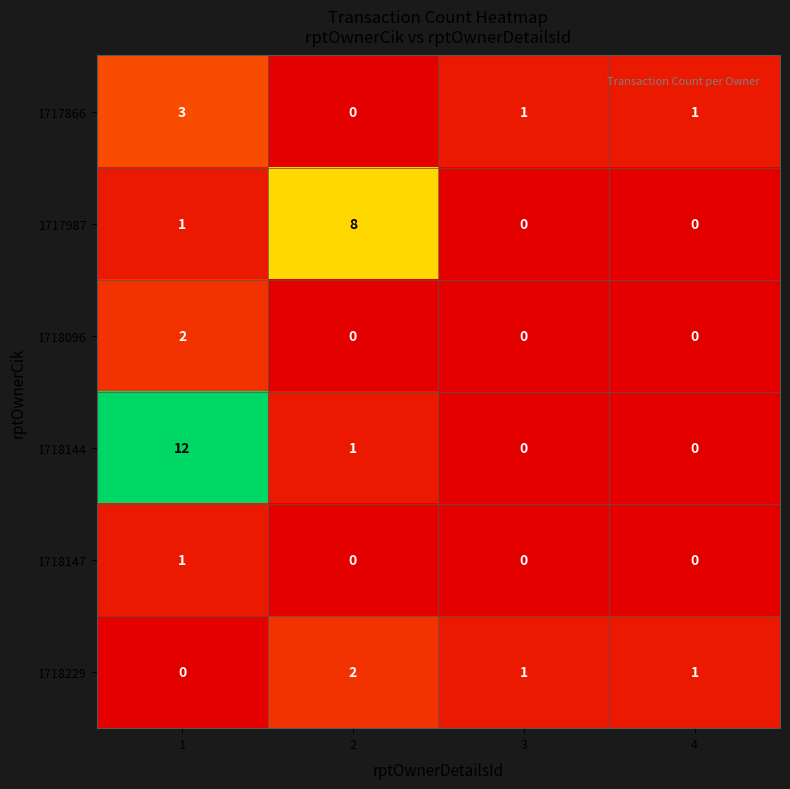

How many categories are shown in the chart?

4